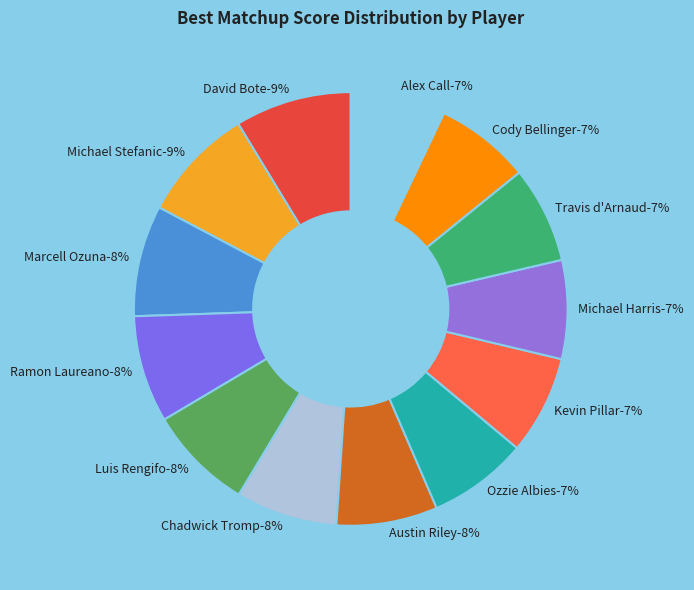

Does any single category account for the majority?

No